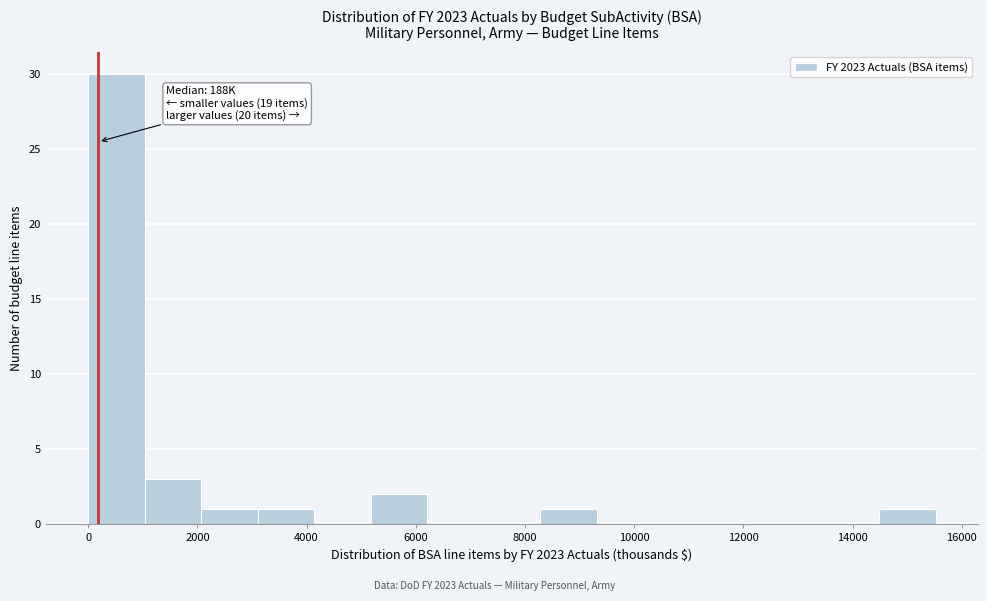

Which range on the x-axis has the tallest bar?

0 to 1000